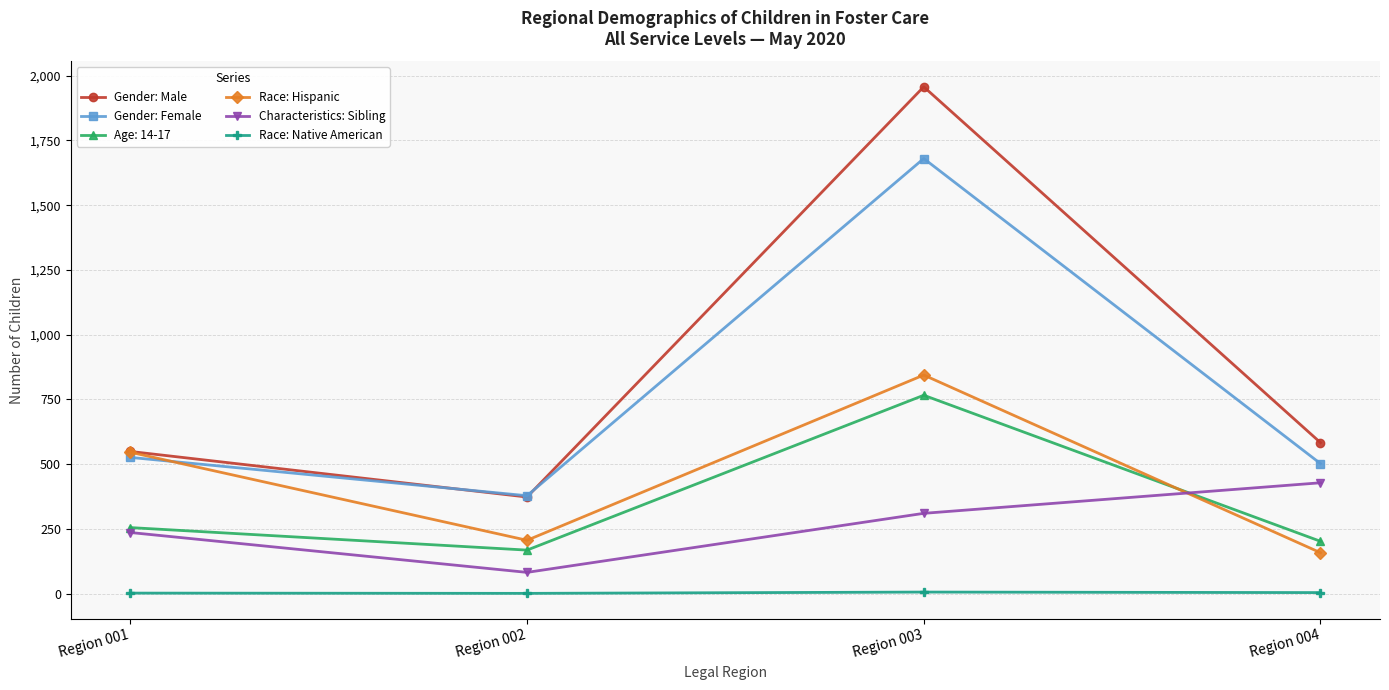

In Characteristics: Sibling, how many points are lower than both neighbors (excluding endpoints)?

1